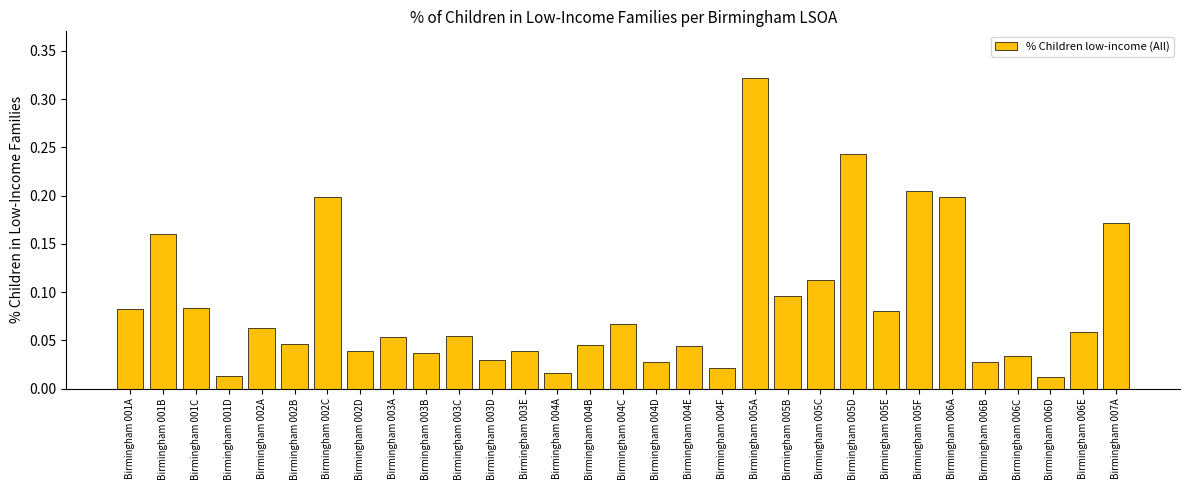

The value at Birmingham 001B is 0.2. True or false?

True